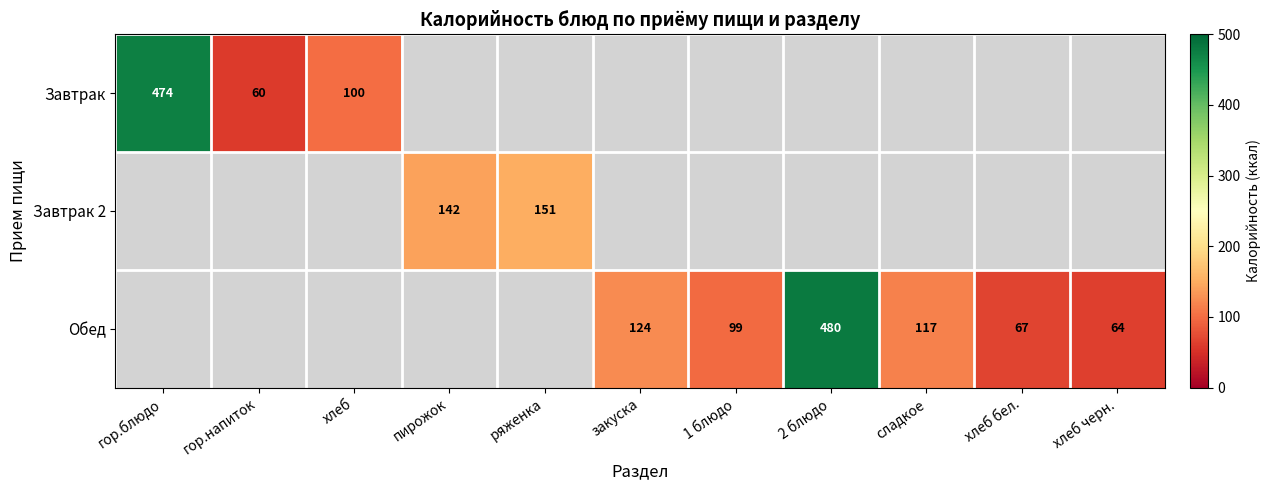

The Завтрак series shows 34 at хлеб. True or false?

False